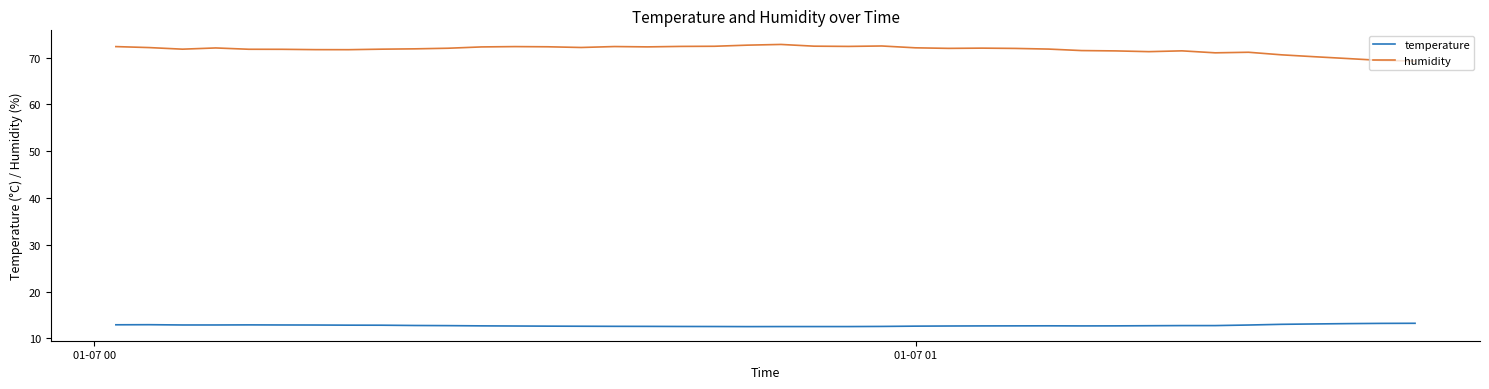

Rank the series by their average value, from highest to lowest.

humidity, temperature